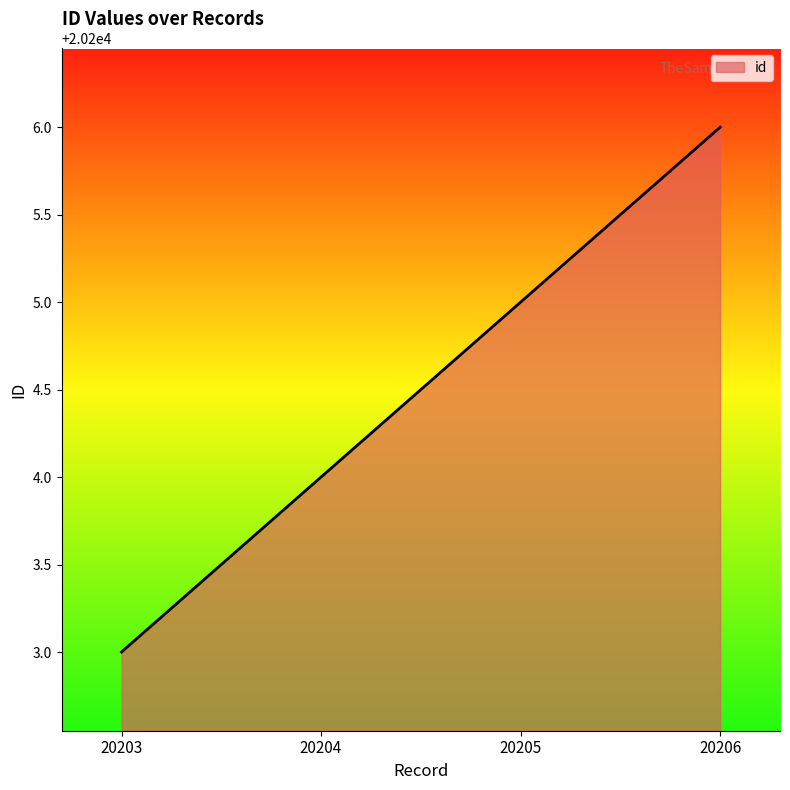

How many values are below 20205?

2